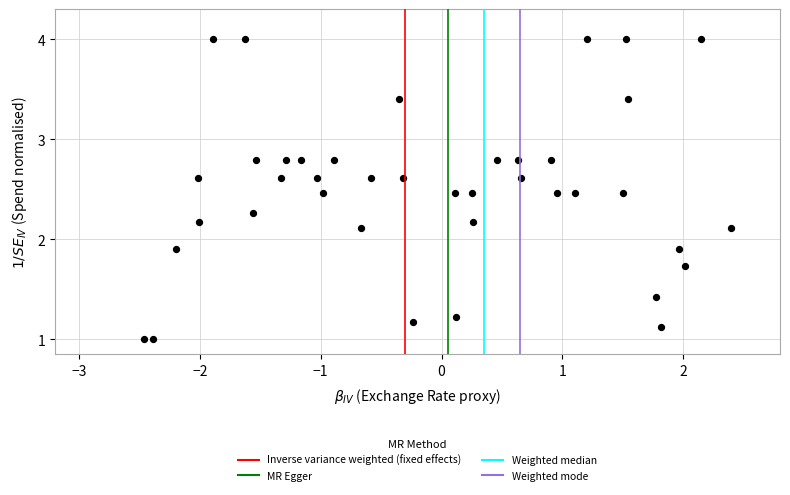

What is the range of X values (max minus min)?

4.9